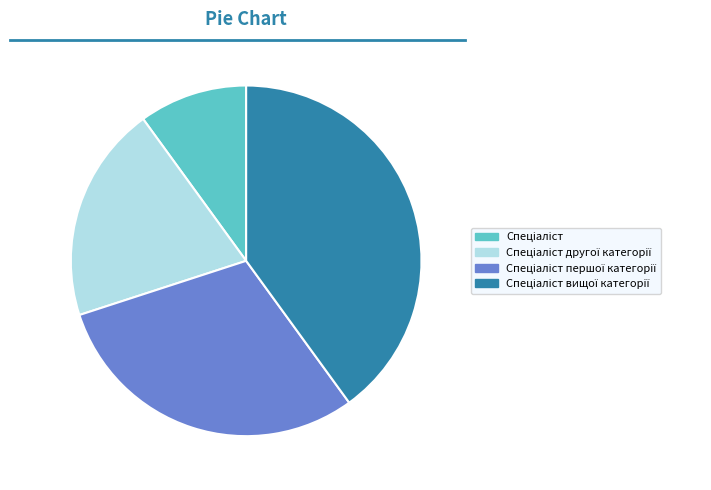

Is there a majority slice in this chart?

No